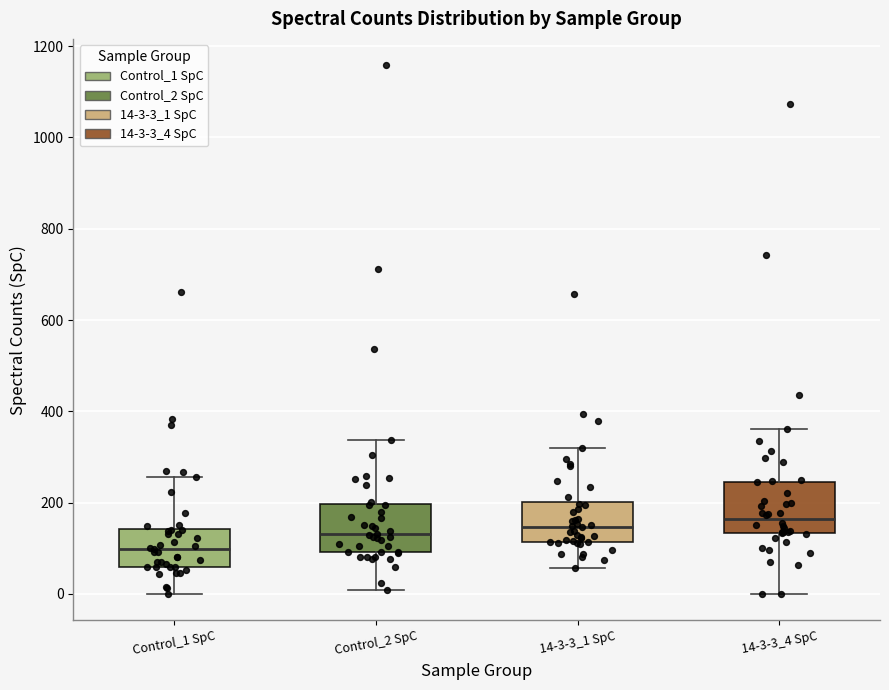

Where does the lower whisker of the box for 14-3-3_1 SpC end on the y-axis? The values are not printed on the chart, so give them approximately, as read against the axis.

60